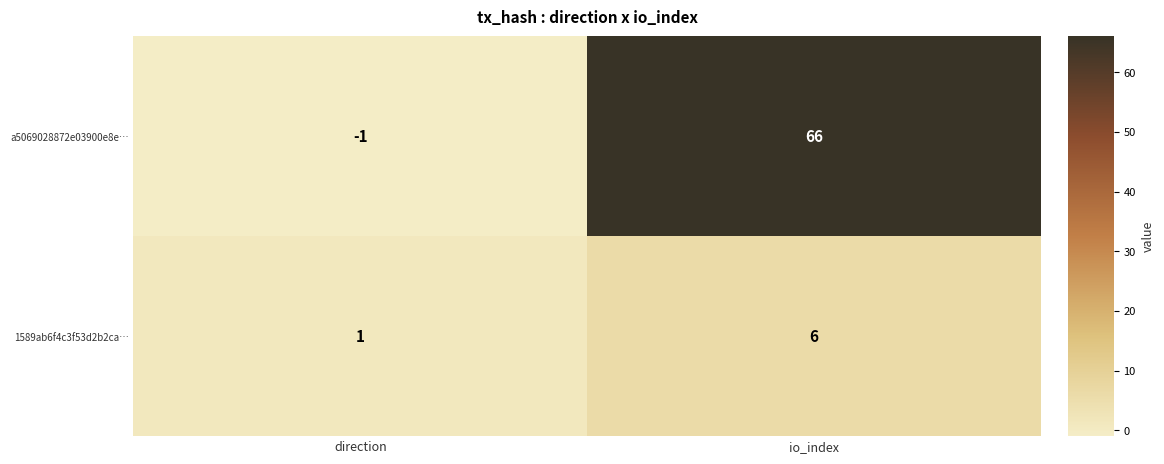

List the labels in order of 1589ab6f4c3f53d2b2ca… value, largest first.

io_index, direction